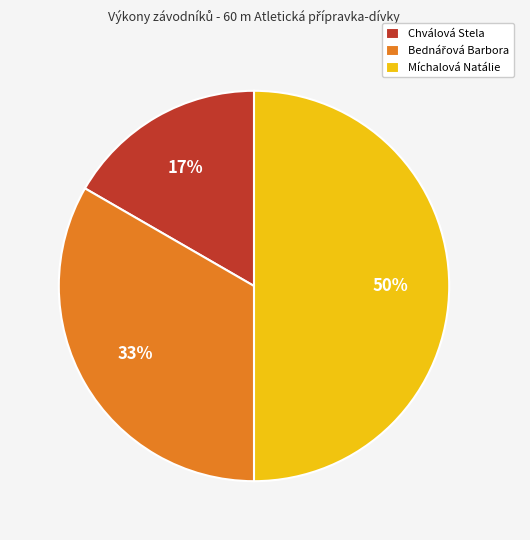

To the nearest percent, what is the difference between the largest and smallest slice percentages?

33%